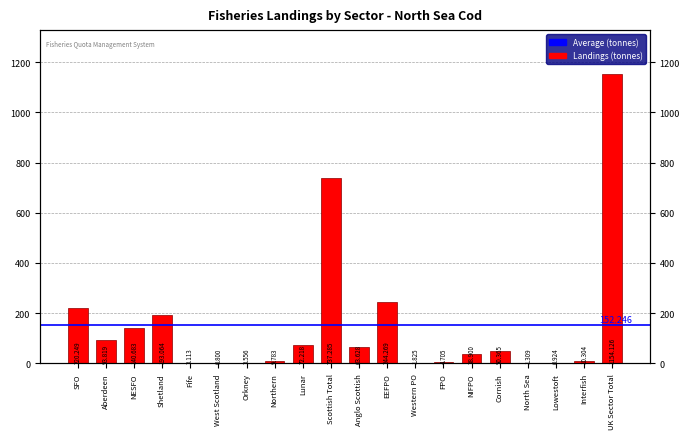

Rank the categories by value from highest to lowest.

UK Sector Total, Scottish Total, EEFPO, SFO, Shetland, NESFO, Aberdeen, Lunar, Anglo Scottish, Cornish, NIFPO, Interfish, Northern, FPO, Orkney, Fife, Western PO, North Sea, Lowestoft, West Scotland